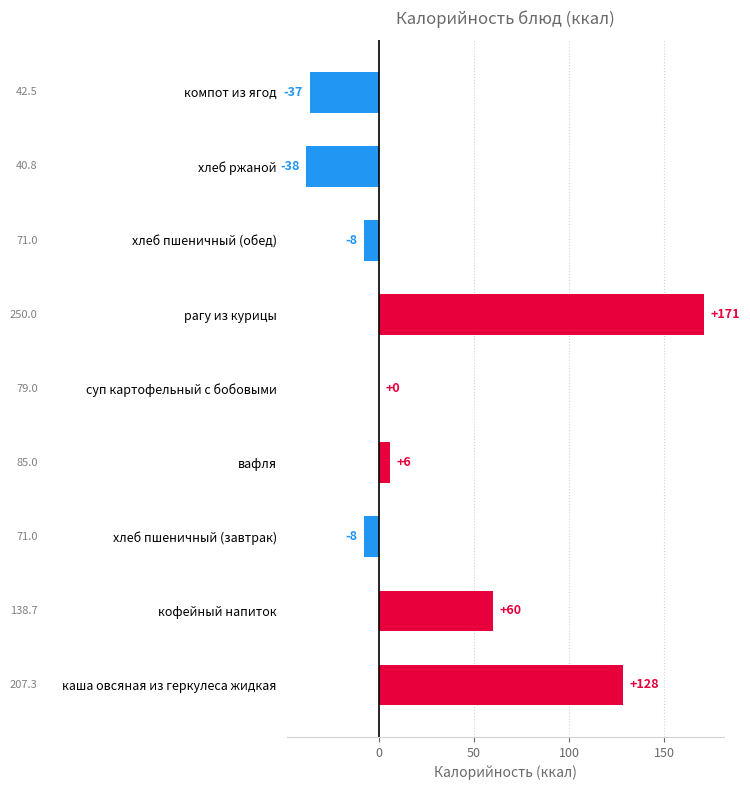

What is the smallest value displayed?

-38.2